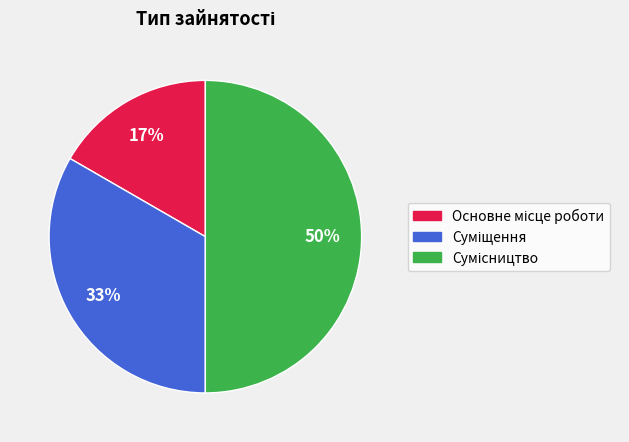

To the nearest percent, what is the average slice percentage?

33%